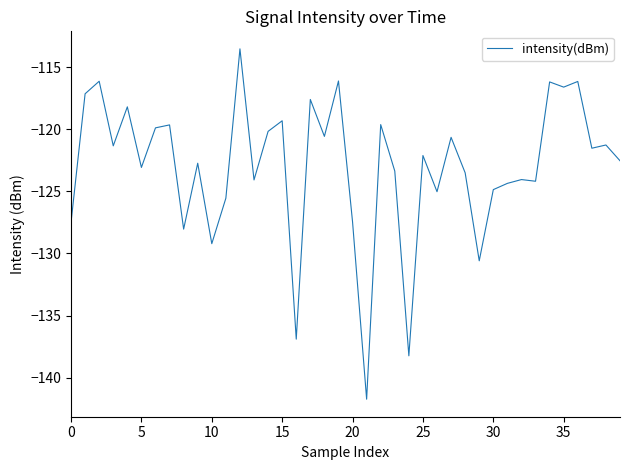

What is the difference between the maximum and minimum values?

28.2